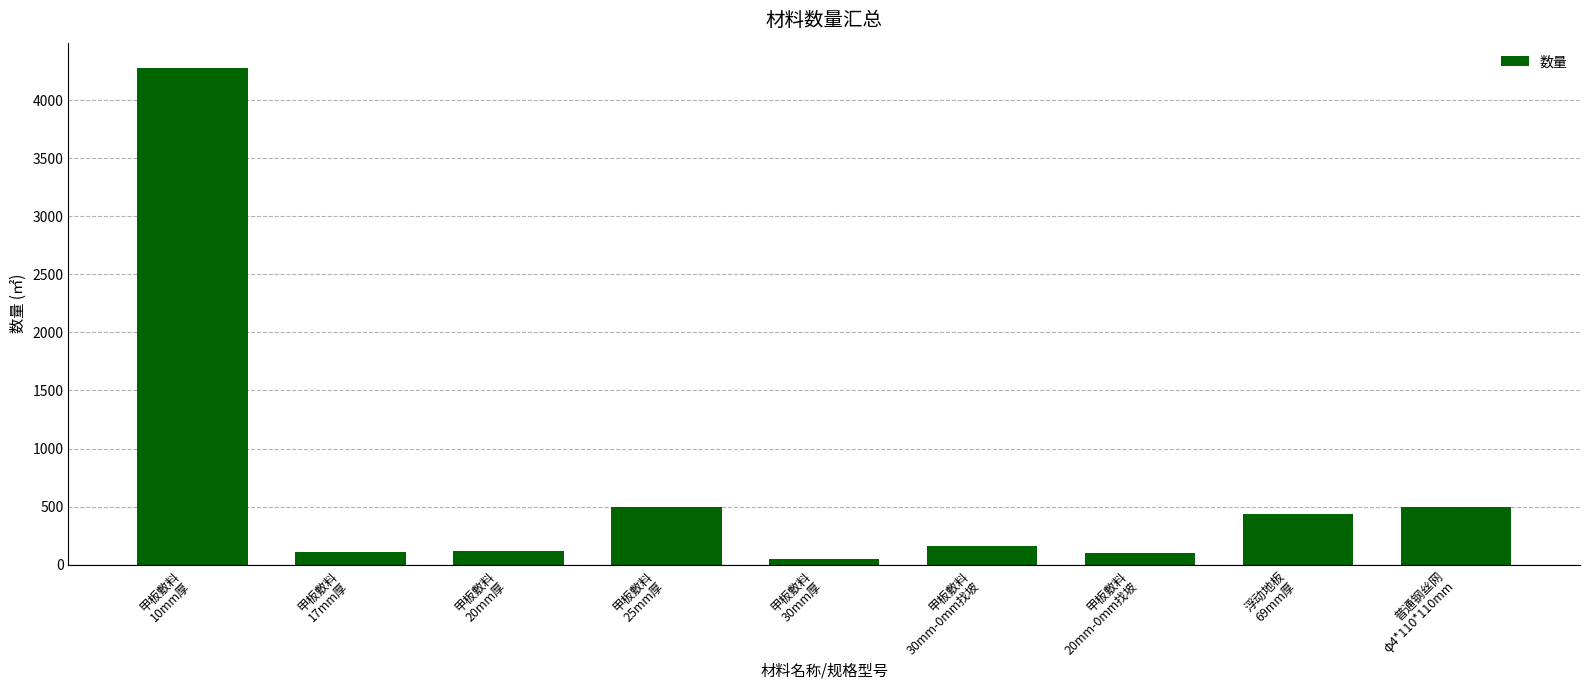

What is the difference between the second highest and second lowest values?

397.4